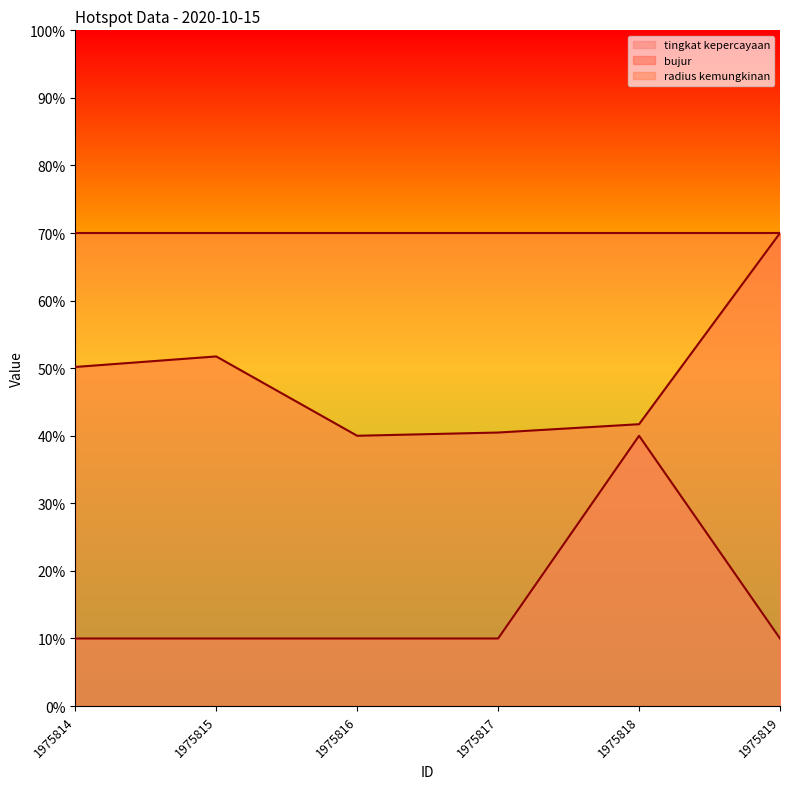

At 1975814, list the series in order from smallest to largest.

tingkat kepercayaan, bujur, radius kemungkinan